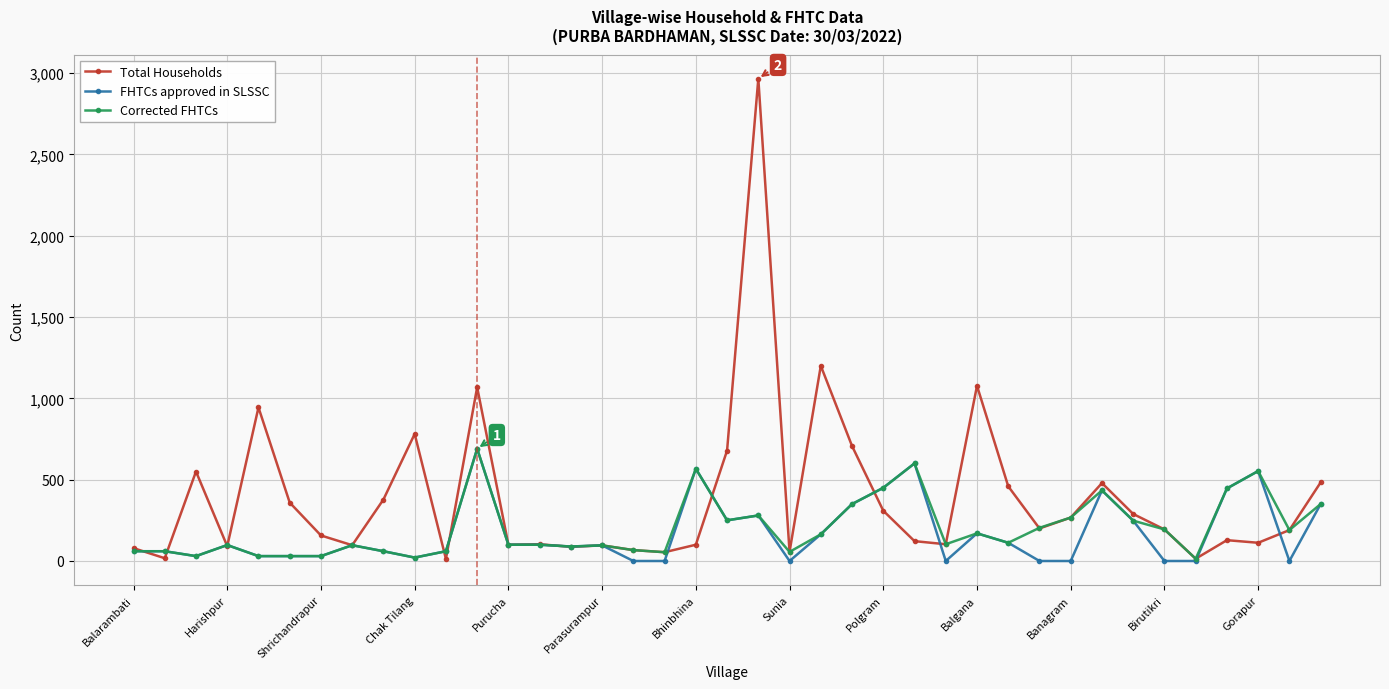

Which series has the largest range (max minus min)?

Total Households